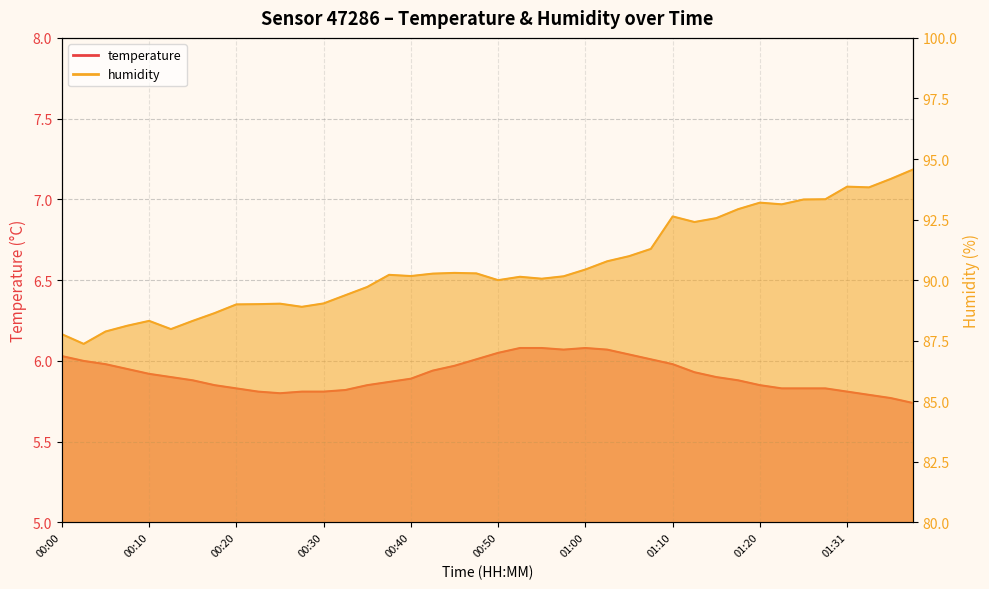

True or false: humidity and temperature cross at least once.

False